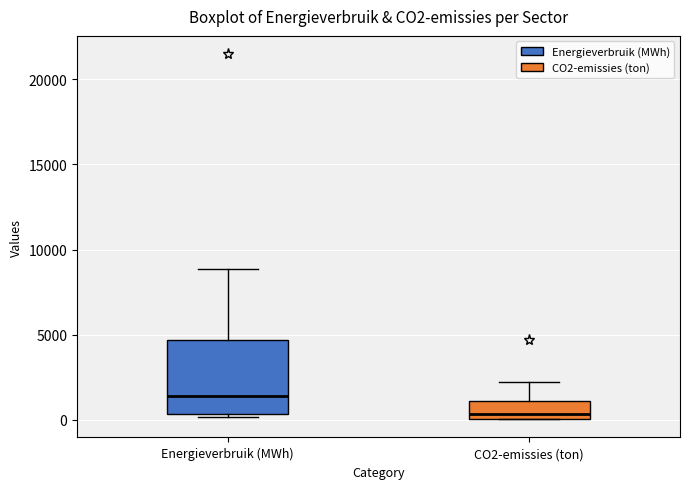

Reading left to right, transcribe this box plot: for each box, give where its median line is, the range the box spans, and where its two whiskers end, as read against the y-axis. The values are not printed on the chart, so give them approximately, as read against the axis.

Energieverbruik (MWh): median 1500, box 500 to 4500, whiskers 0 to 9000
CO2-emissies (ton): median 500, box 0 to 1000, whiskers 0 to 2000